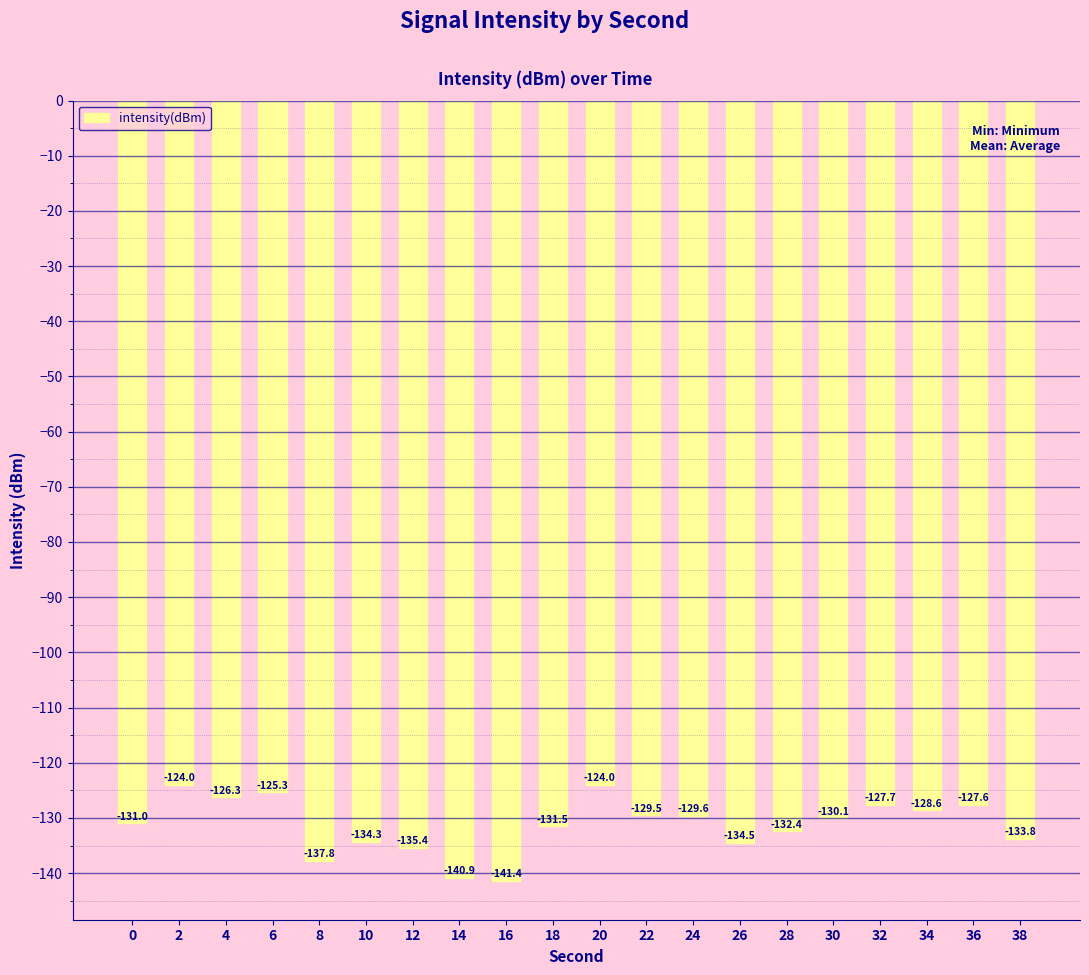

What is the value of the 6th bar from the left?

-134.3